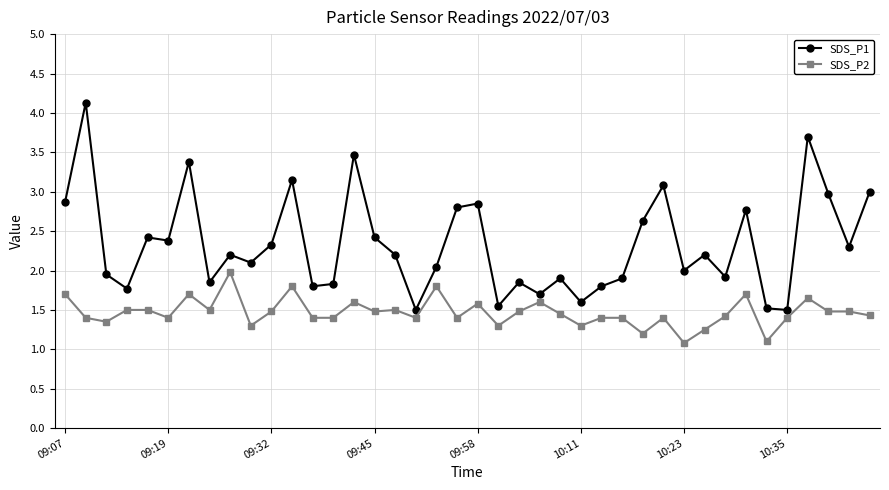

List the series in order of their overall mean, lowest first.

SDS_P2, SDS_P1